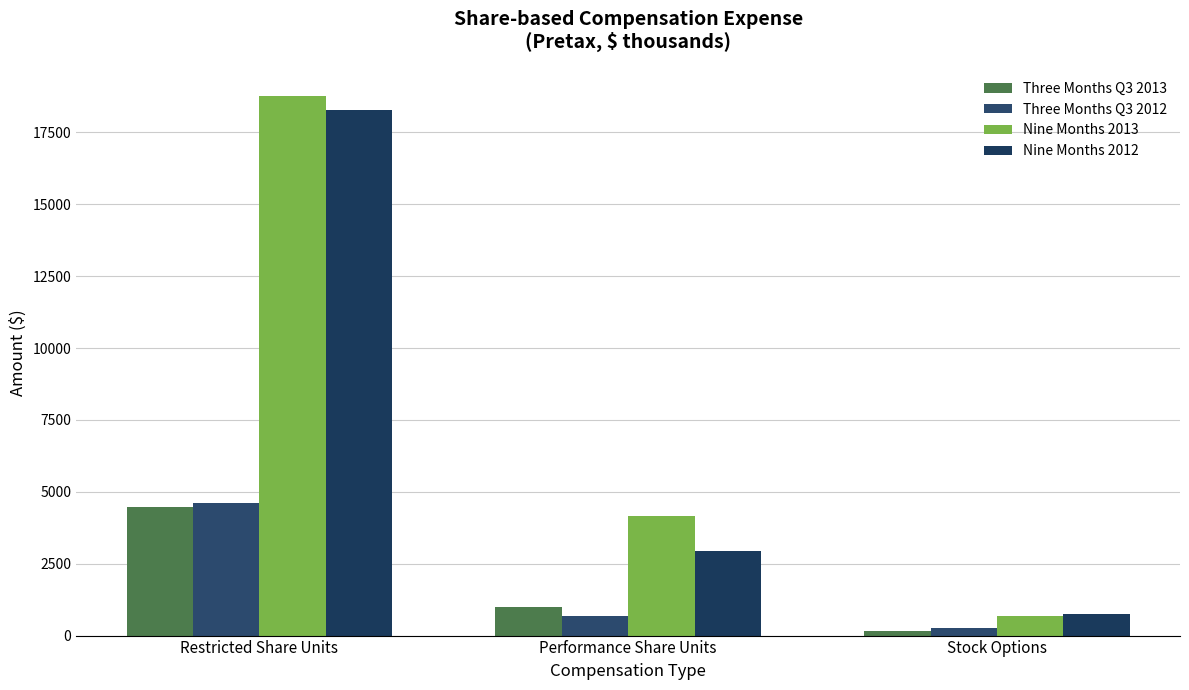

Reading left to right, what are all the values shown in this chart?

Three Months Q3 2013: 4467	1001	156
Three Months Q3 2012: 4628	698	264
Nine Months 2013: 18764	4161	677
Nine Months 2012: 18272	2947	760